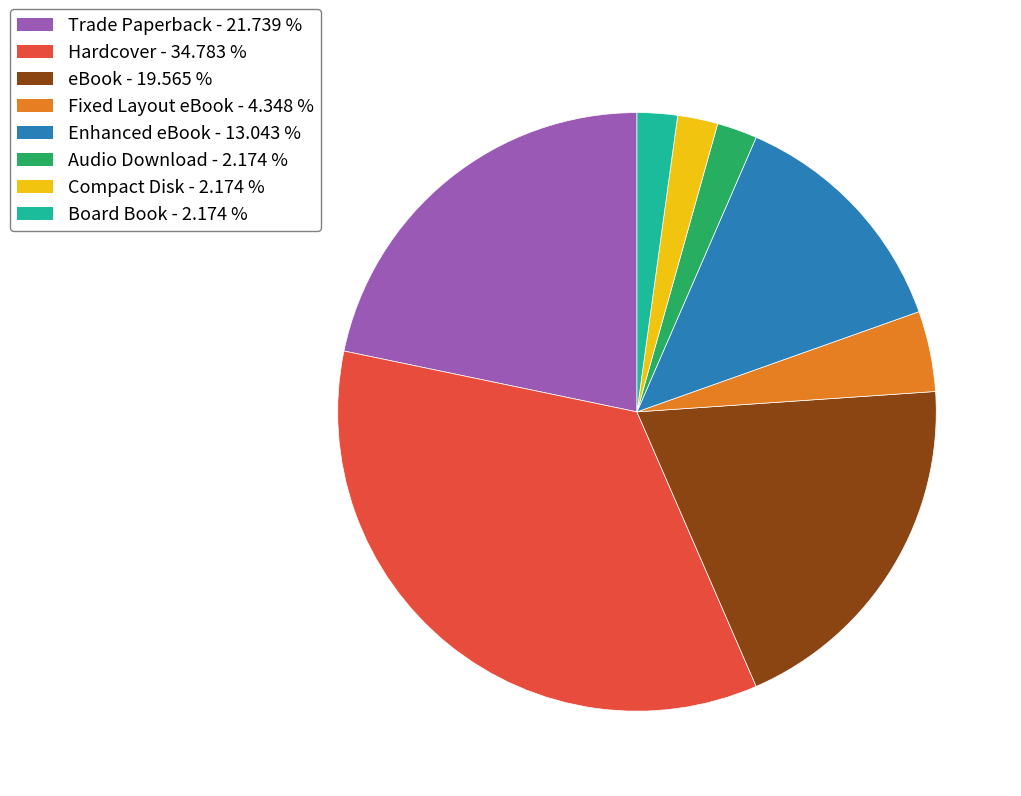

Do eBook and Fixed Layout eBook together represent more than half of the pie?

No